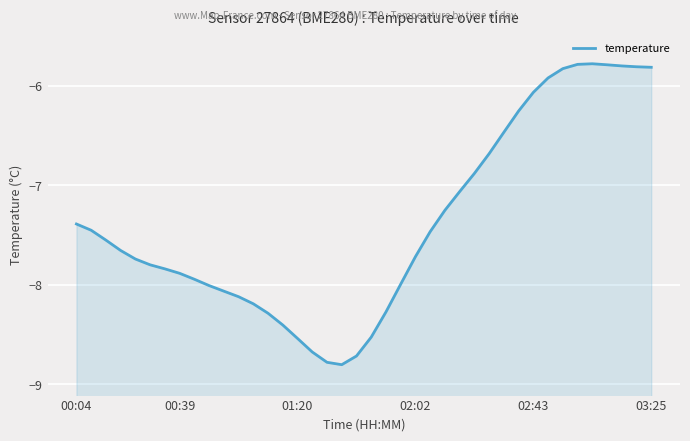

Reading right to left, what are all the values shown in this chart?

-5.8	-5.8	-5.8	-5.8	-5.8	-5.8	-5.8	-5.9	-6.1	-6.3	-6.5	-6.7	-6.9	-7.1	-7.3	-7.5	-7.7	-8.0	-8.3	-8.5	-8.7	-8.8	-8.8	-8.7	-8.5	-8.4	-8.3	-8.2	-8.1	-8.1	-8.0	-7.9	-7.9	-7.8	-7.8	-7.7	-7.7	-7.6	-7.5	-7.4